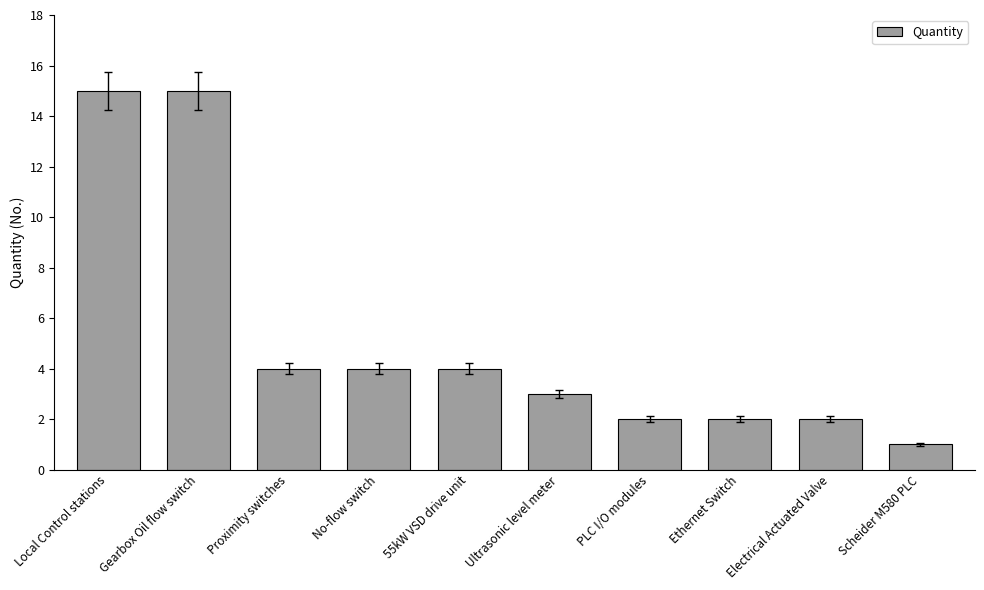

Does the chart contain stacked bars?

No